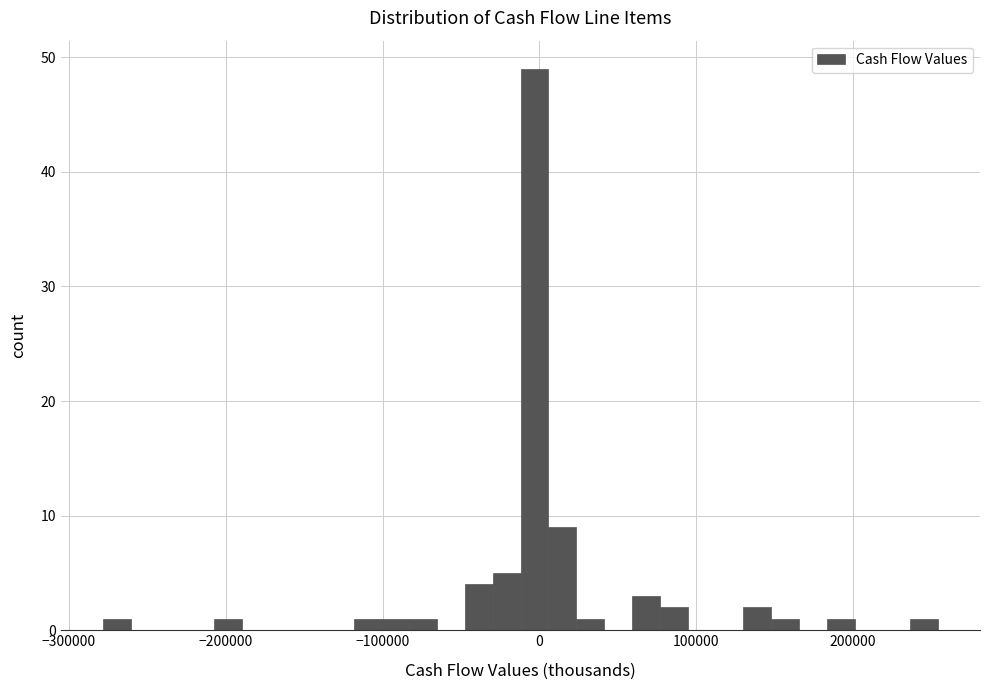

Read against the x-axis, roughly where is the centre of the tallest bar?

0